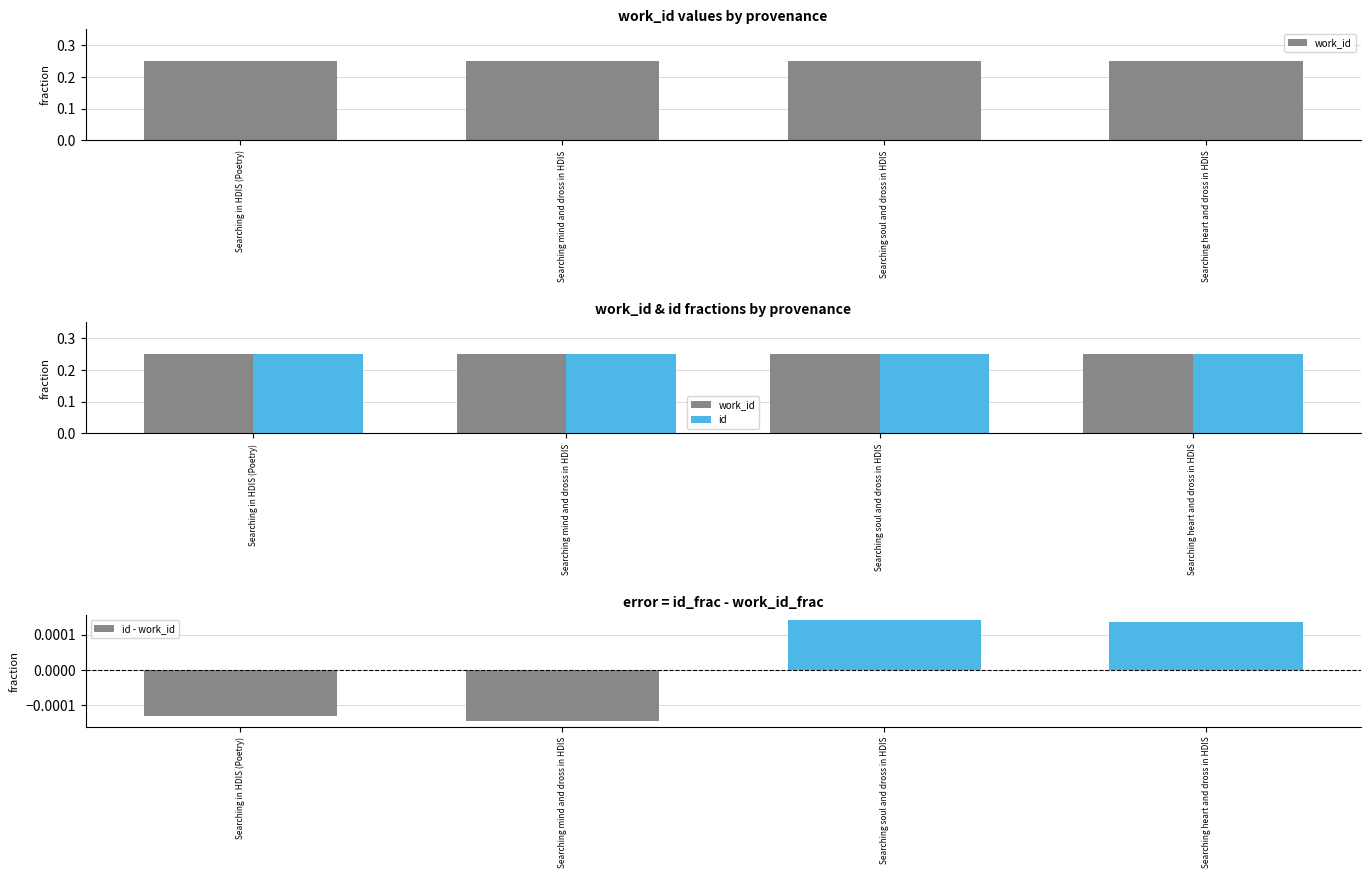

Which category has the lowest value across all series?

Searching mind and dross in HDIS